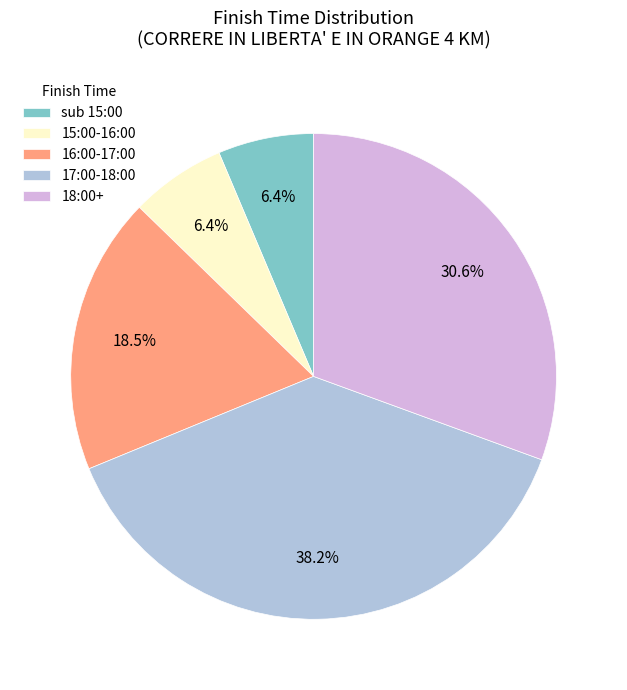

Which category has the biggest portion of the pie?

17:00-18:00